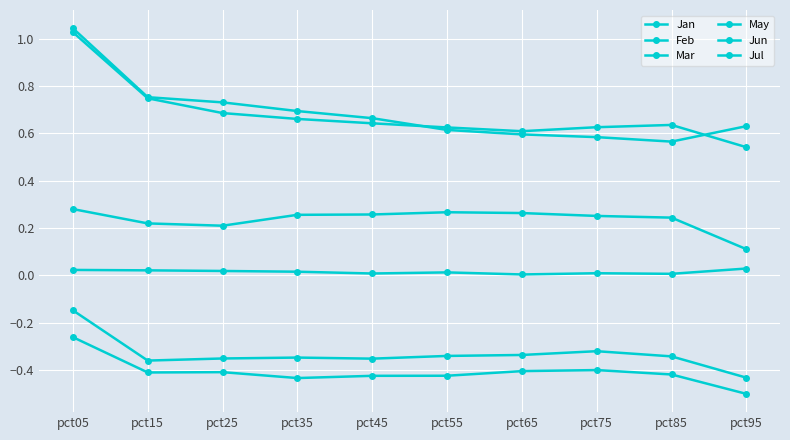

What is the average value of the Jun series?

0.7